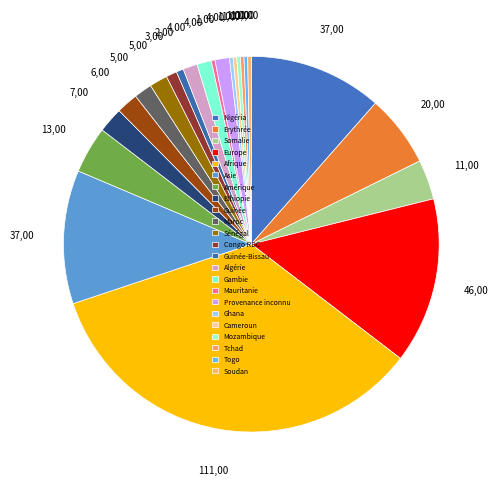

Approximately how many times larger is the value at Maroc compared to Ethiopie?

0.7